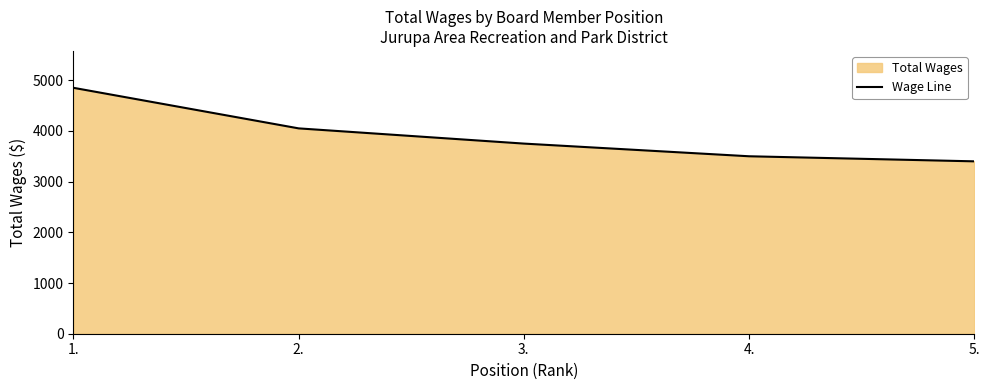

Rank the categories by value from lowest to highest.

5., 4., 3., 2., 1.